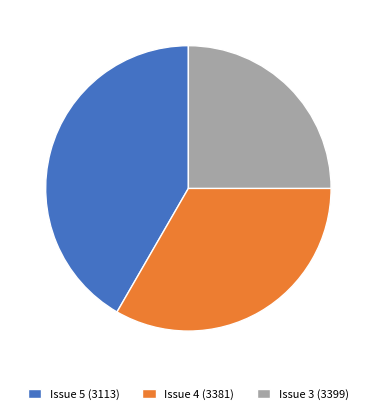

How many slices are in this pie chart?

3